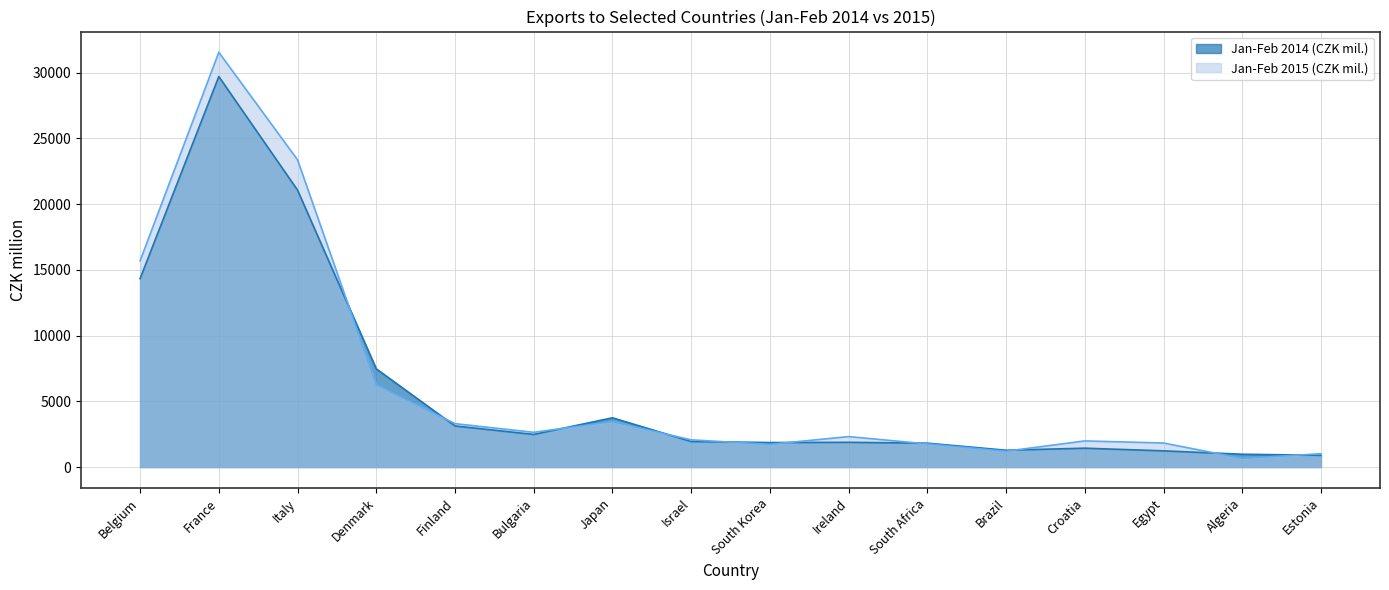

Reading right to left, list all the values displayed in this chart.

Jan-Feb 2014 (CZK mil.): 894	974	1233	1435	1279	1817	1881	1864	1941	3746	2479	3126	7470	21060	29695	14325
Jan-Feb 2015 (CZK mil.): 1012	661	1828	1987	1204	1759	2317	1727	2069	3455	2641	3300	6267	23364	31539	15680